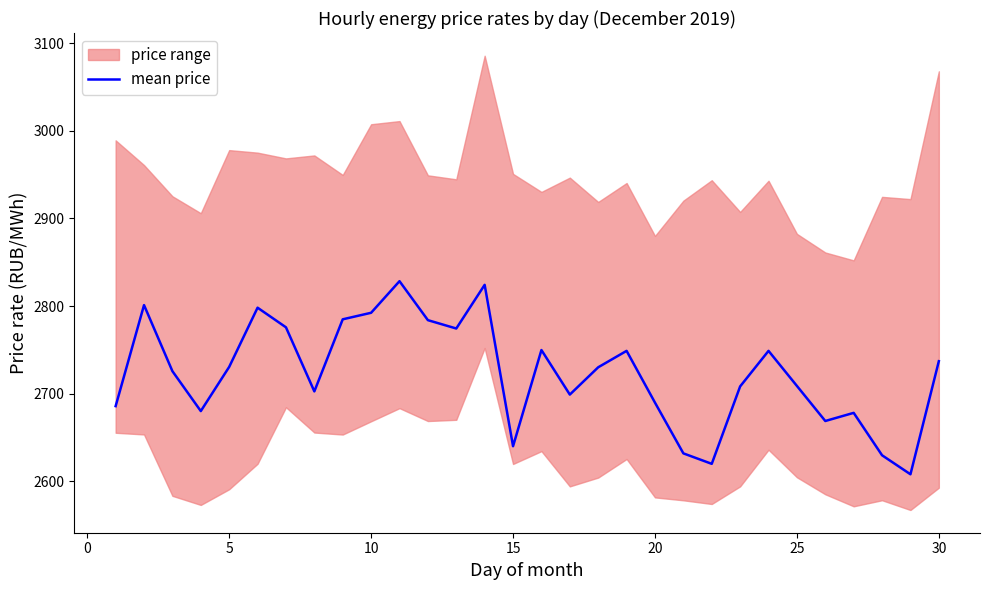

What is the minimum value shown in the chart?

2607.8